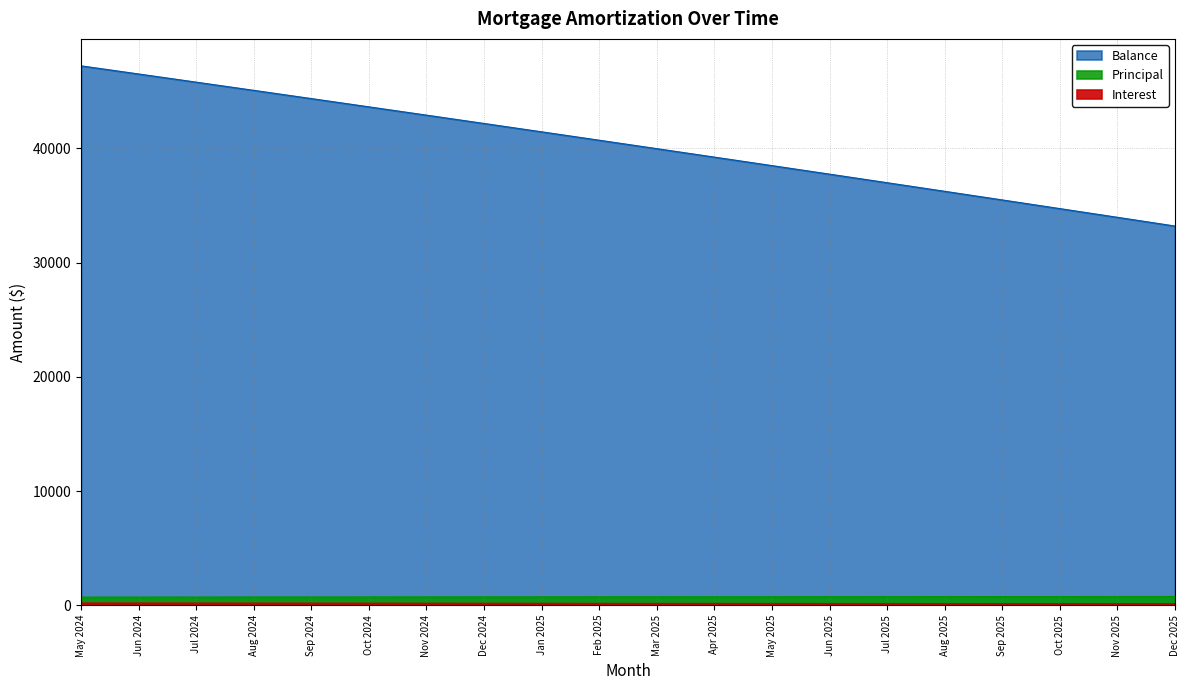

What are all the series names shown in the legend?

Interest, Principal, Balance